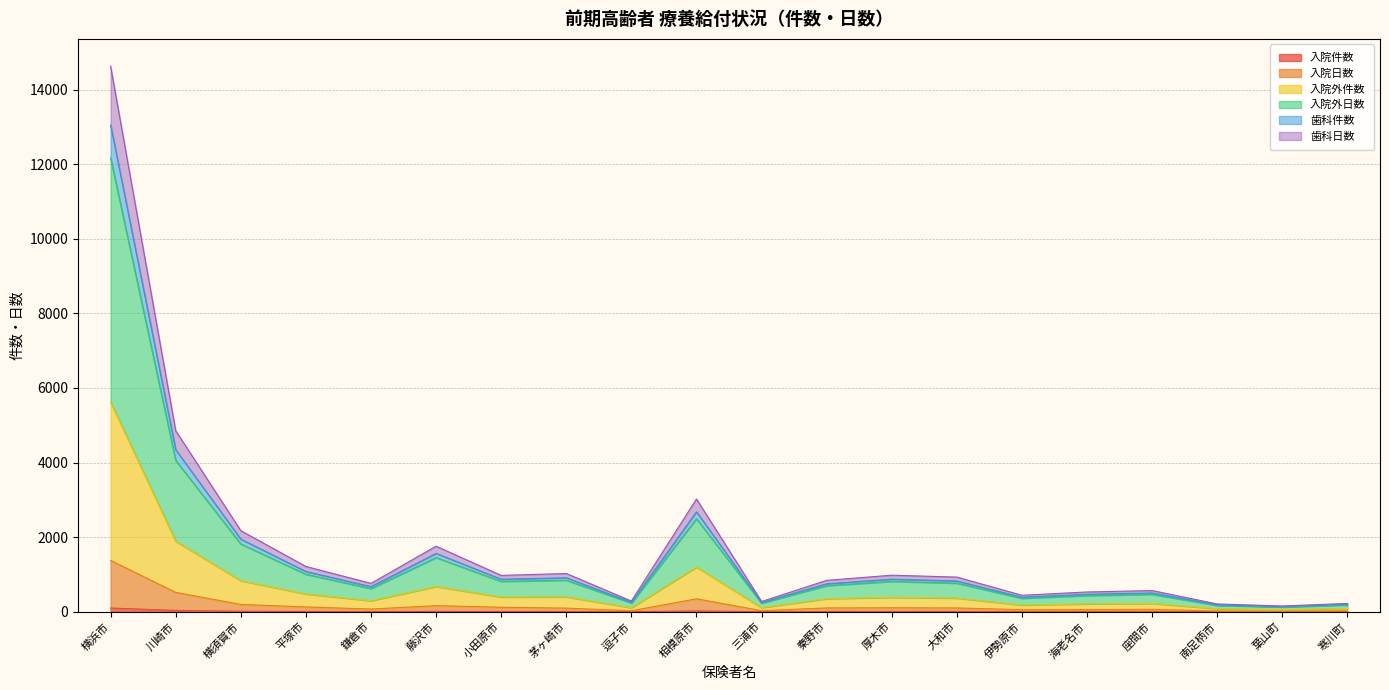

What are all the series names shown in the legend?

入院件数, 入院日数, 入院外件数, 入院外日数, 歯科件数, 歯科日数